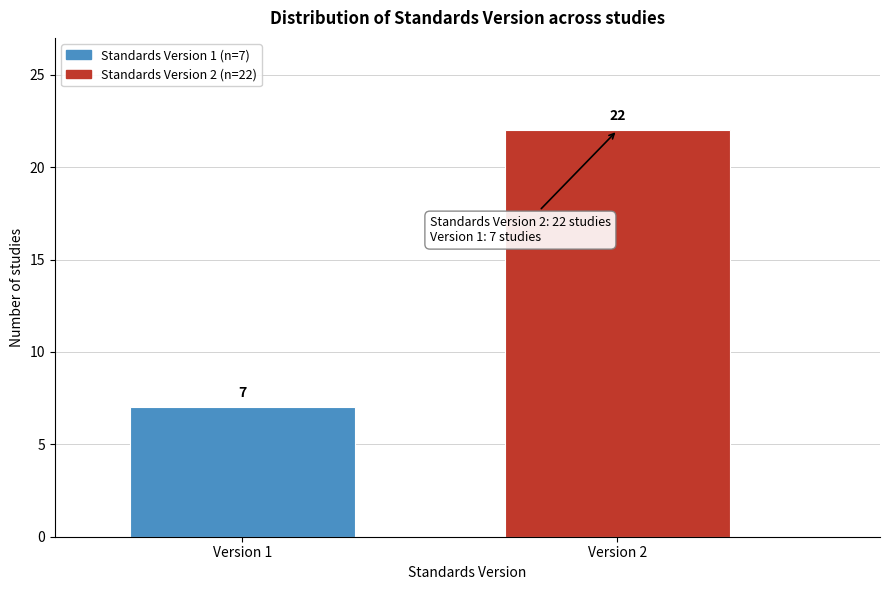

Reading left to right, extract all data points from this chart.

Version 1=7	Version 2=22